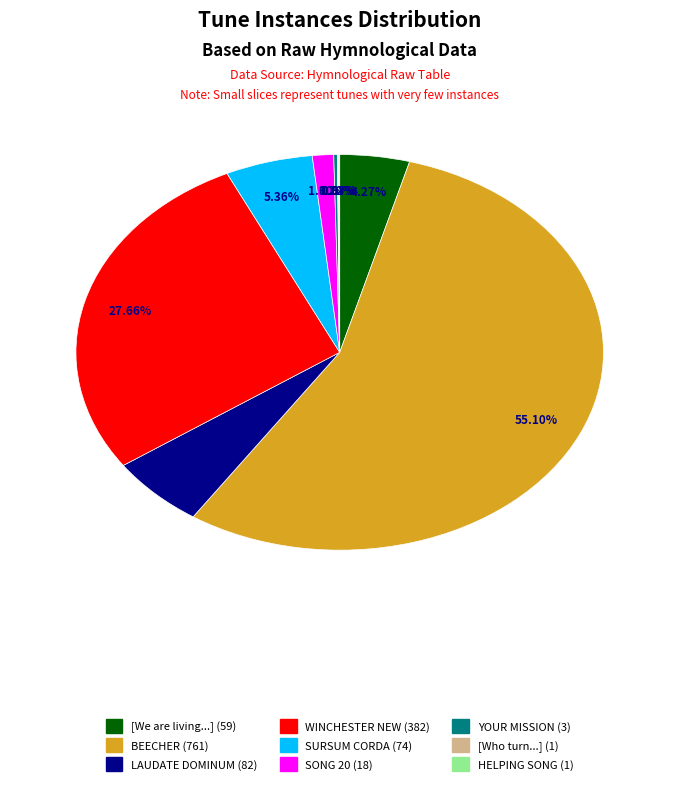

Does any single category account for the majority?

Yes